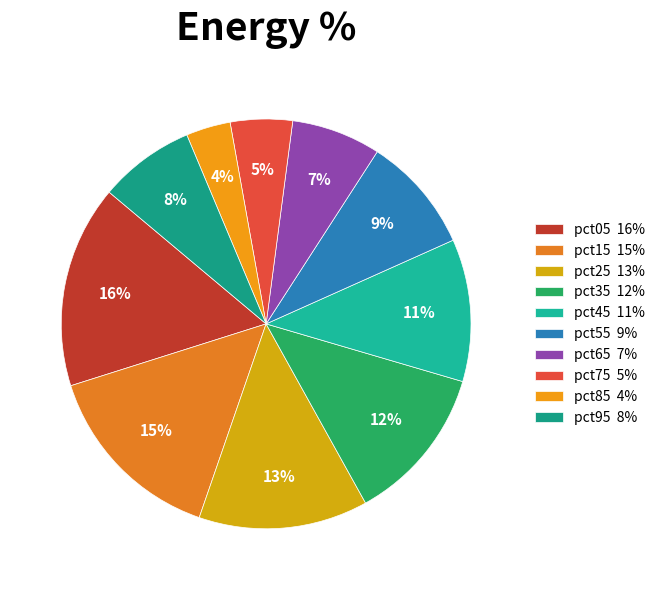

How many slices are in this pie chart?

10